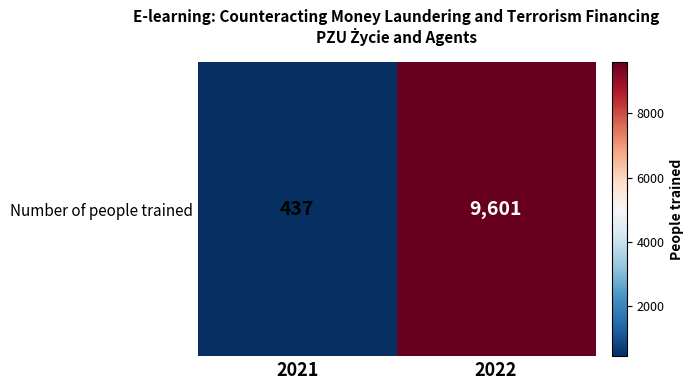

Reading left to right, what are all the values shown in this chart?

437	9601